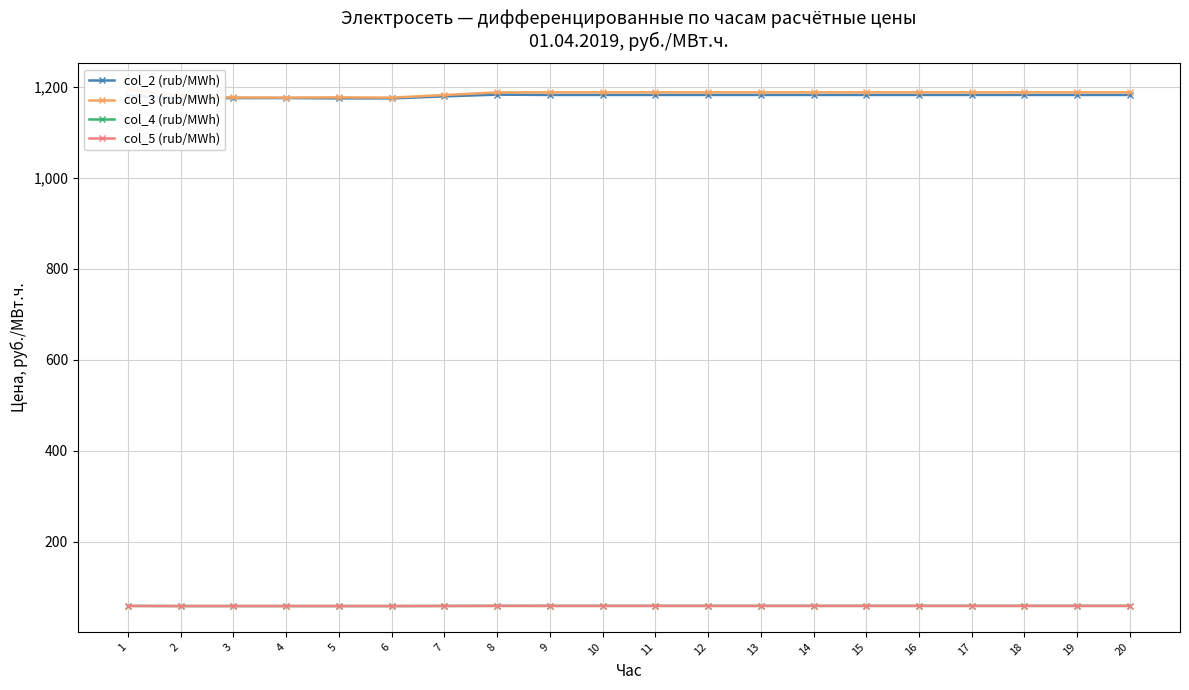

How many data points in col_4 (rub/MWh) are above 59?

14